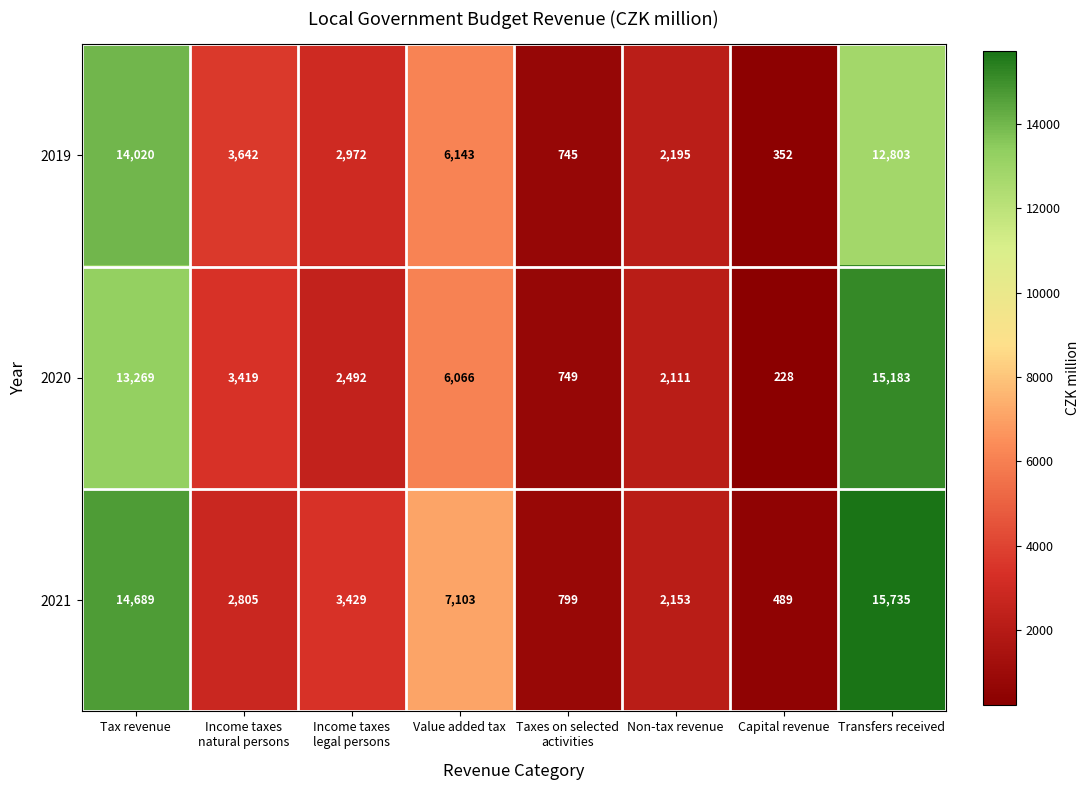

What is the average value of the 2021 series?

5900